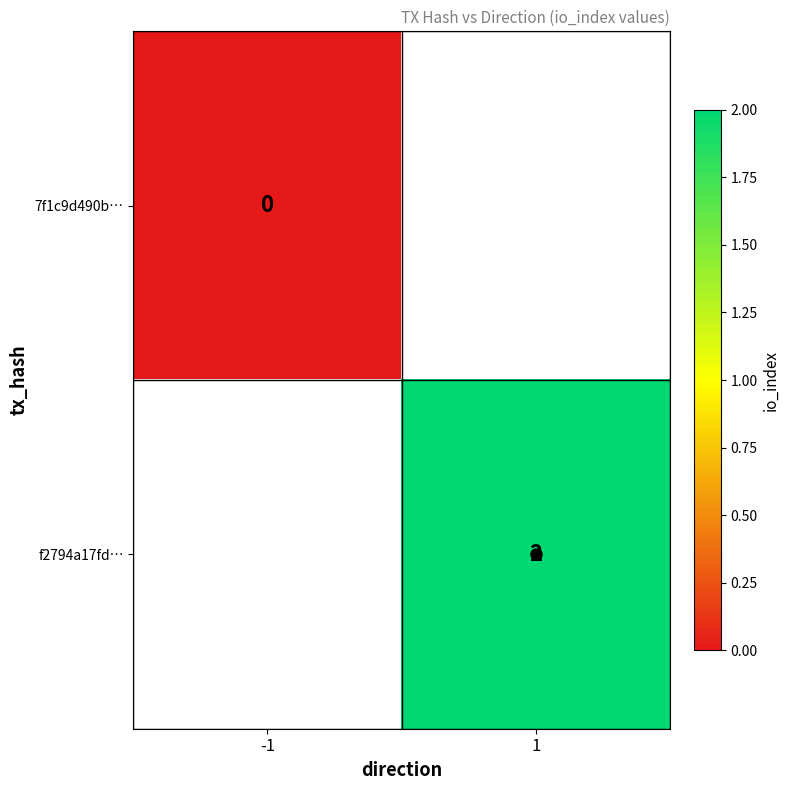

True or false: f2794a17fd… has a value of 2 at 1.

True